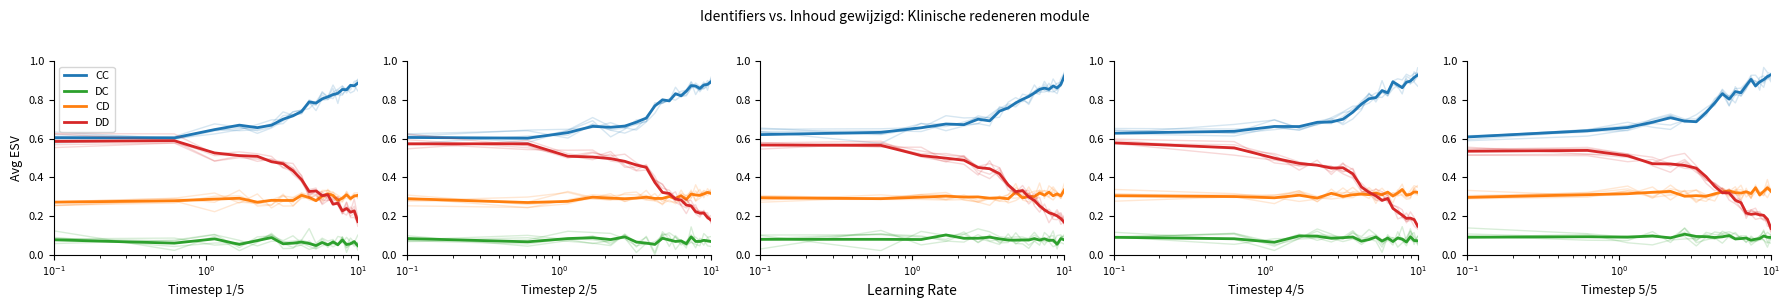

Which series has the largest total across all categories?

CC